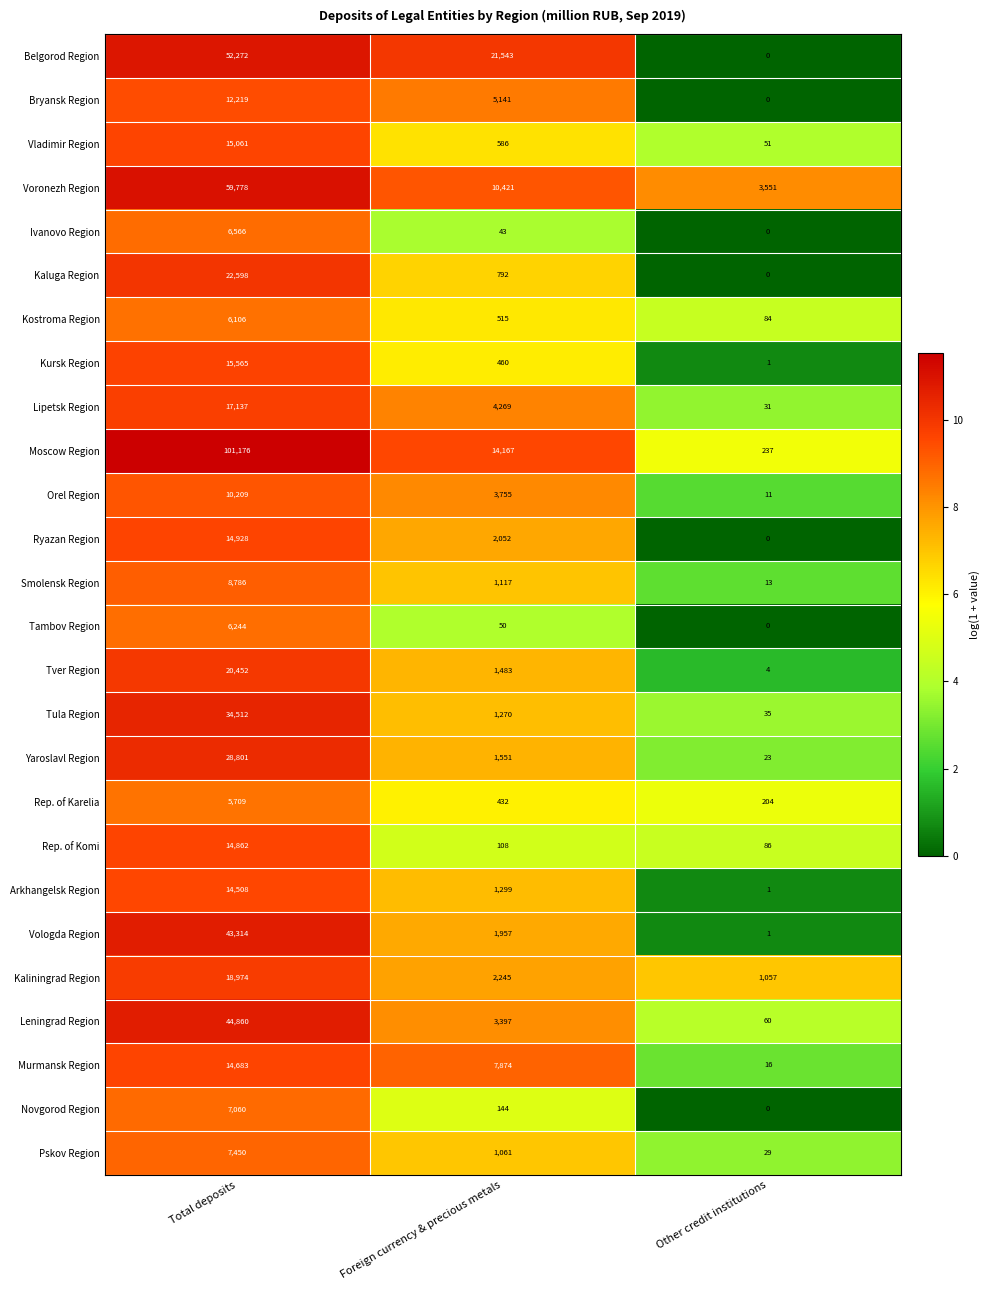

What is the difference between the maximum and minimum values in the Vologda Region series?

43313